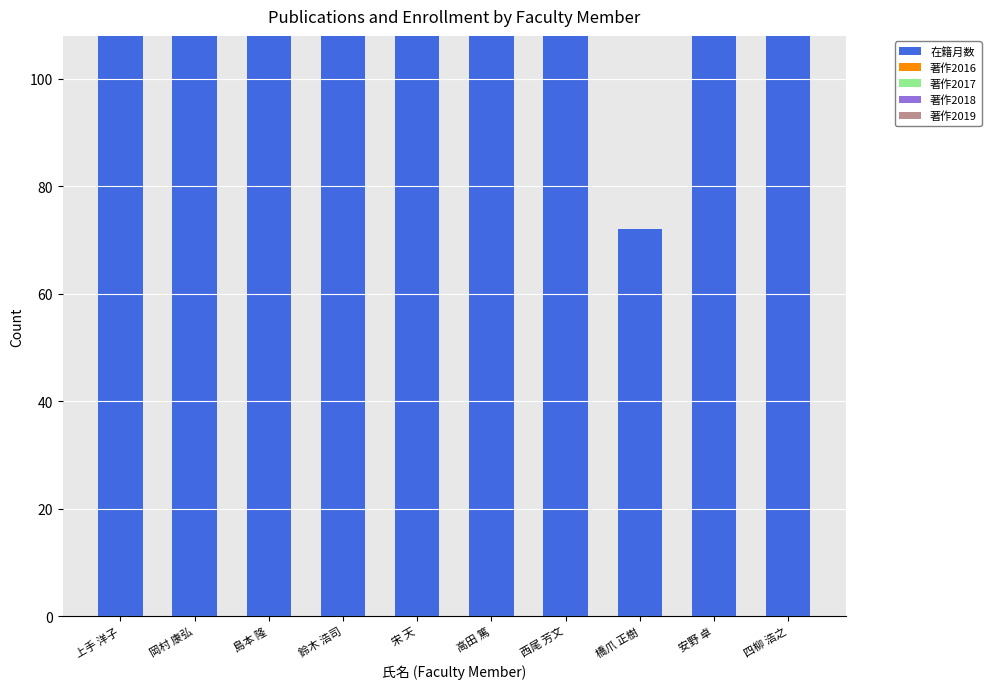

Is it true that the value at 西尾 芳文 is 108?

True